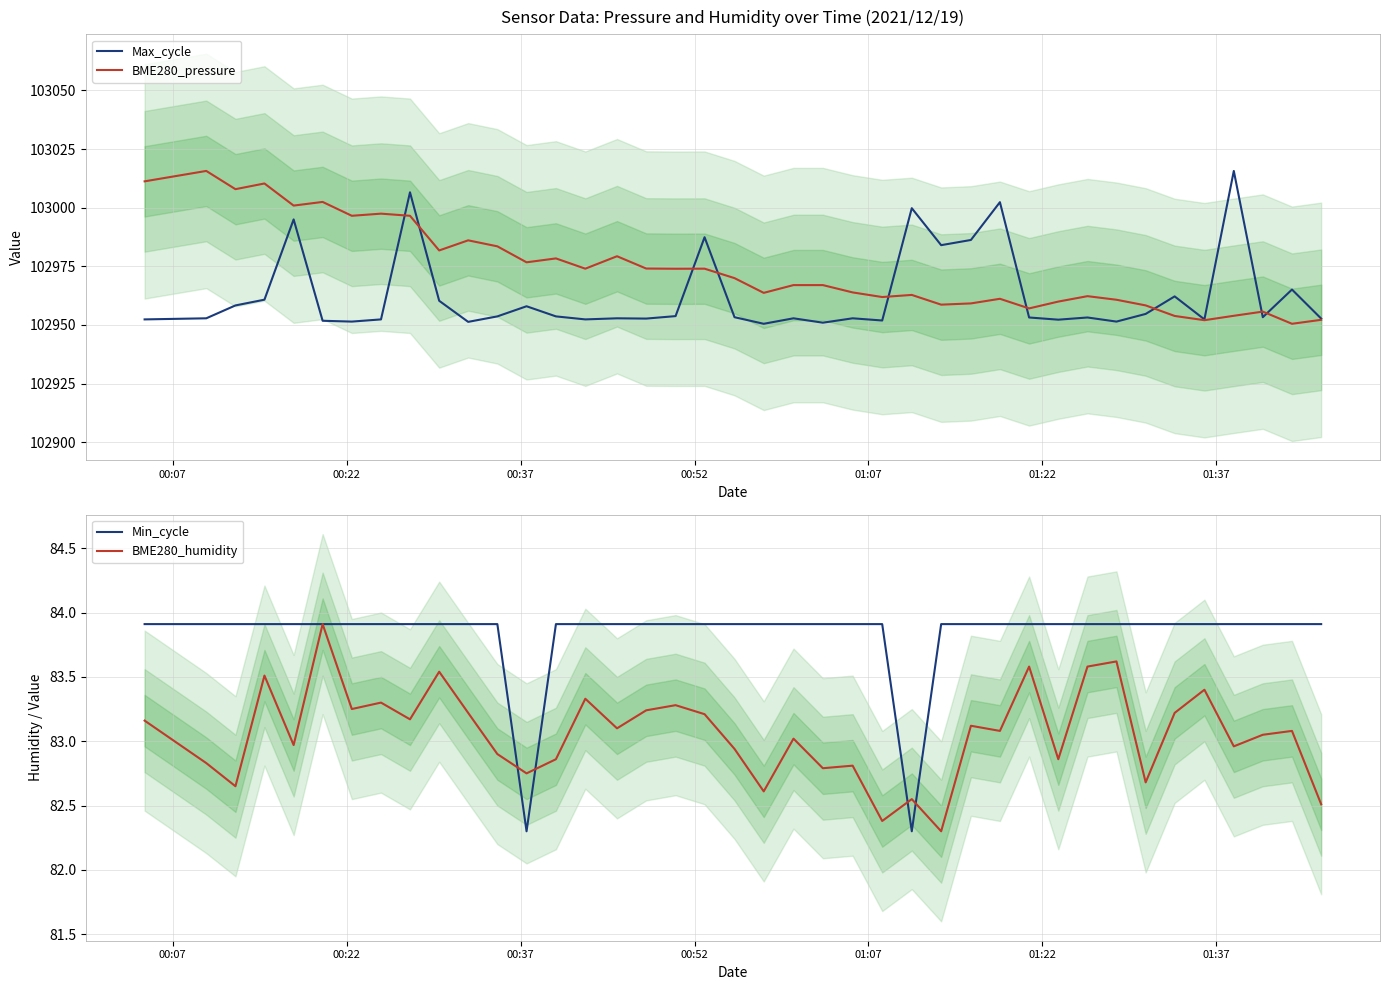

True or false: Max_cycle and BME280_pressure intersect in this chart.

True